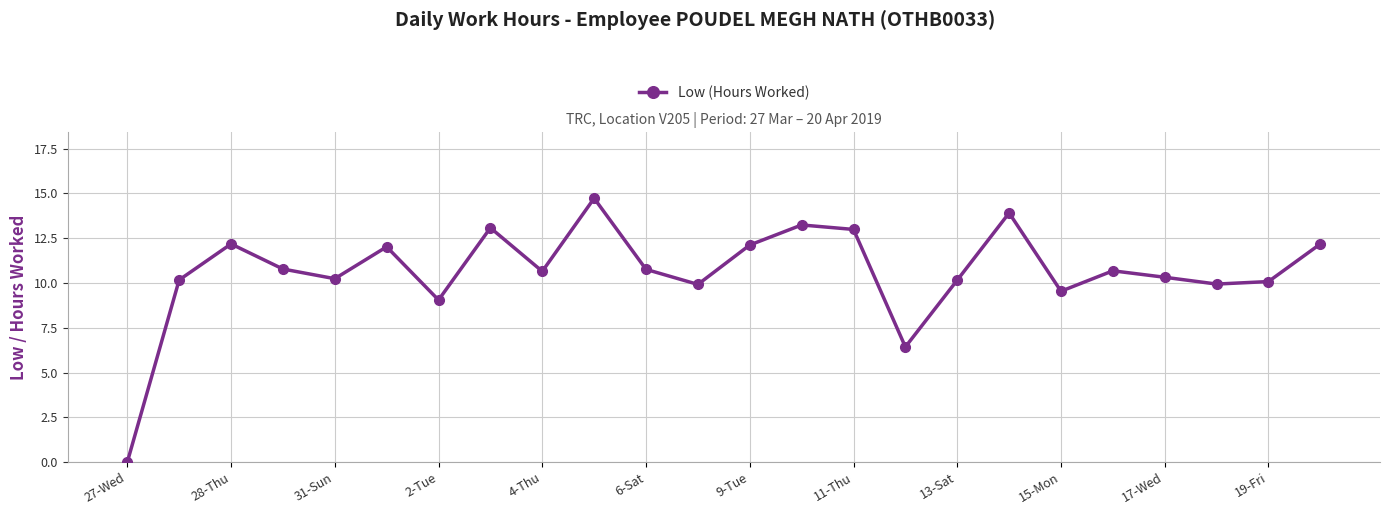

What is the maximum value shown in the chart?

14.7